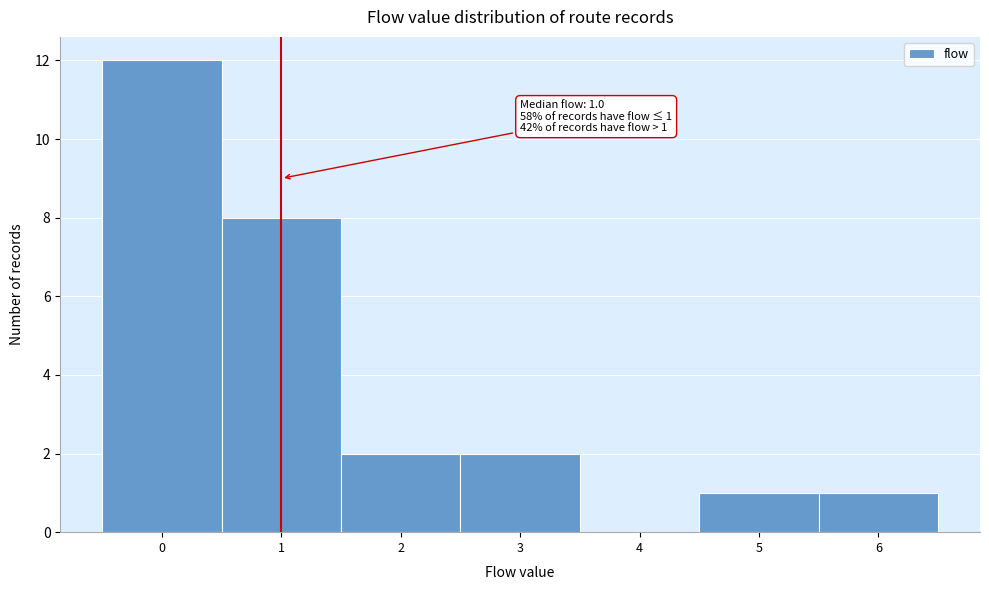

Which range on the x-axis has the tallest bar?

-0.5 to 0.5